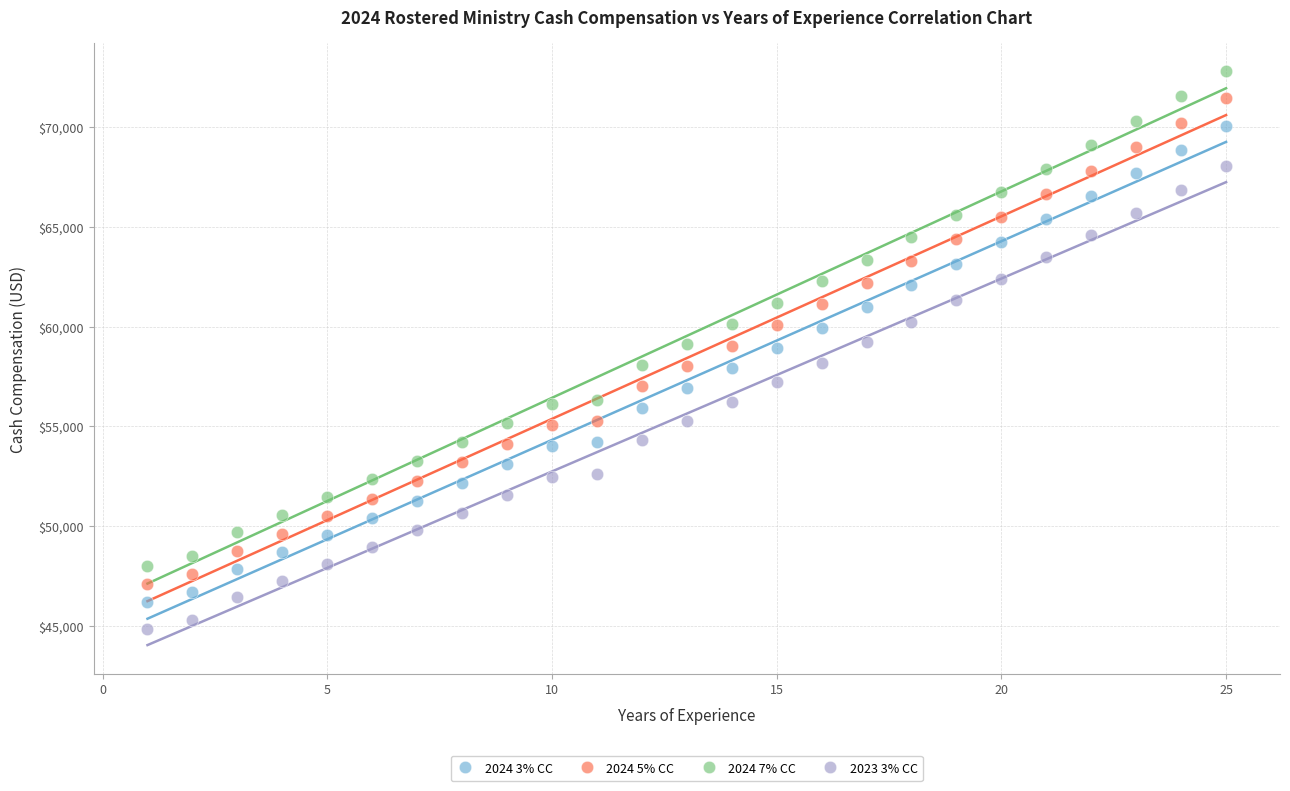

Which series has the largest Y range (max minus min)?

2024 7% CC